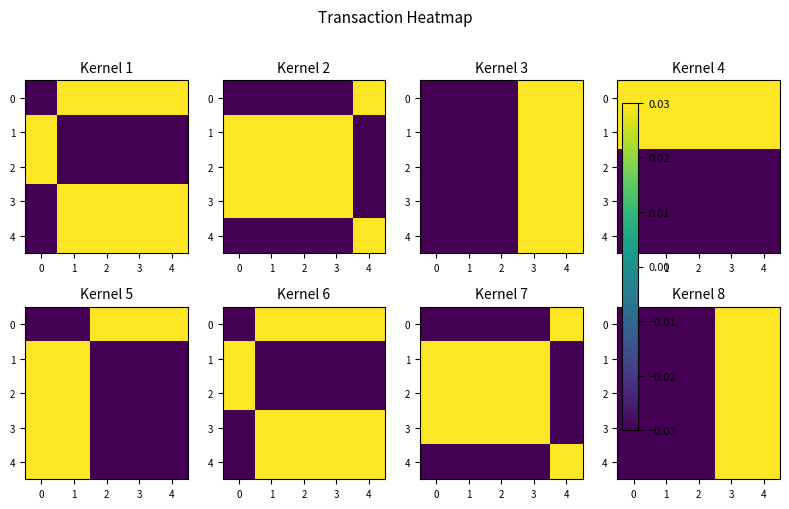

How many values in the 0 series exceed 0?

2